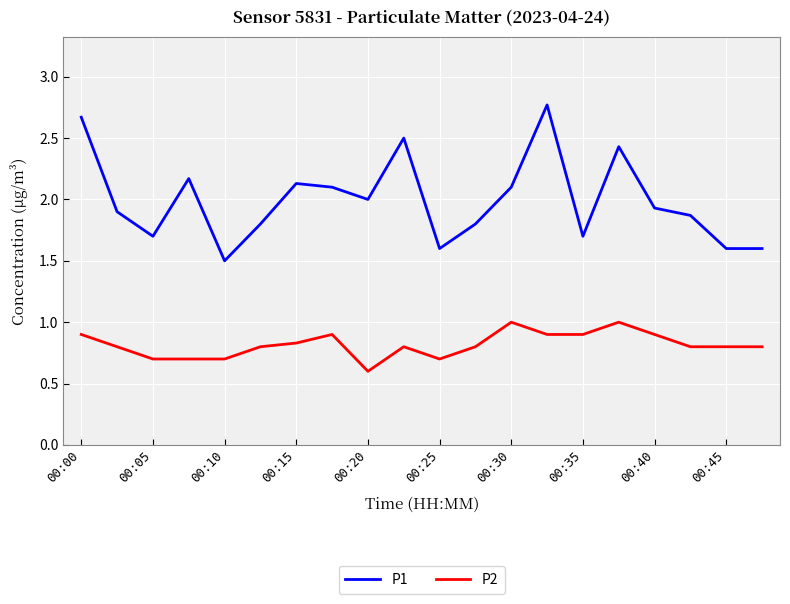

What are all the series names shown in the legend?

P1, P2